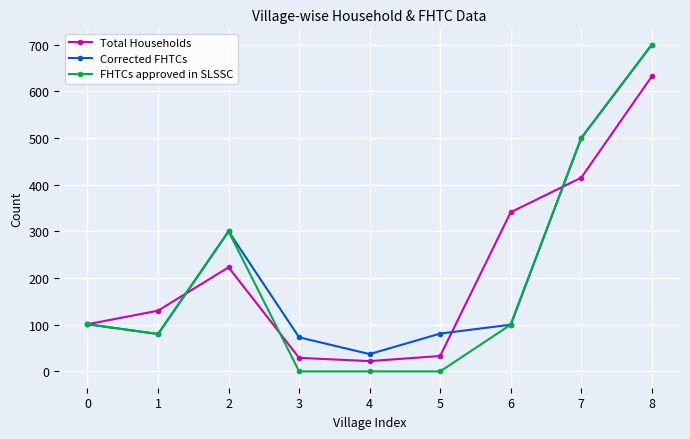

How many values in the Corrected FHTCs series are below 100?

4